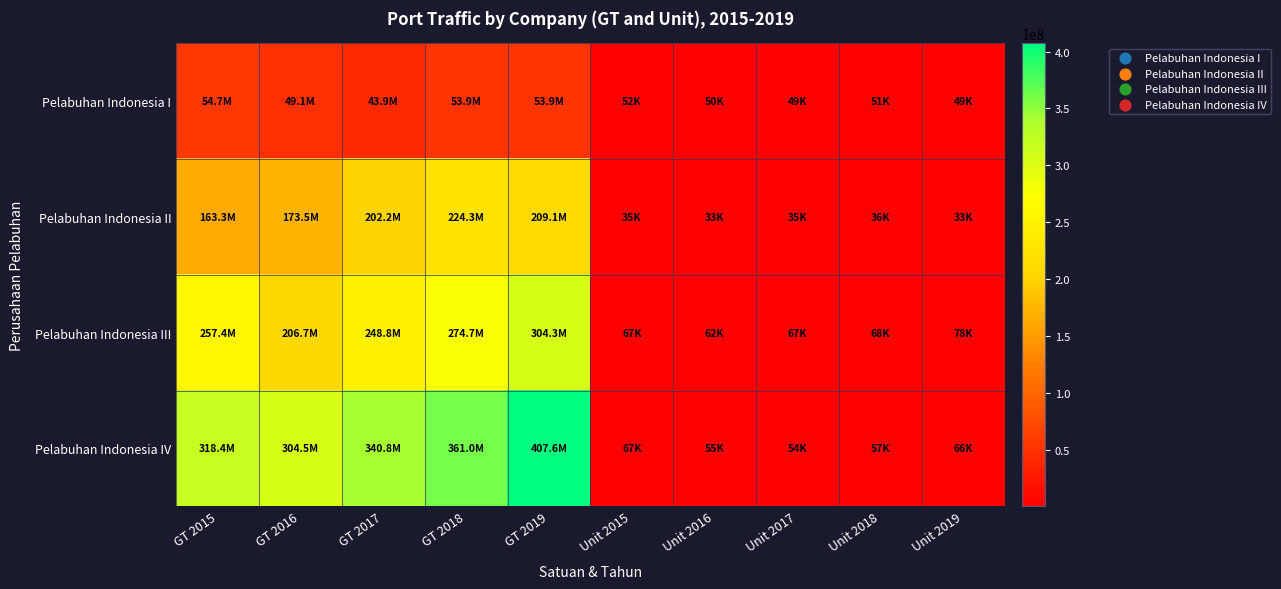

Which label corresponds to the largest value in the chart?

GT 2019